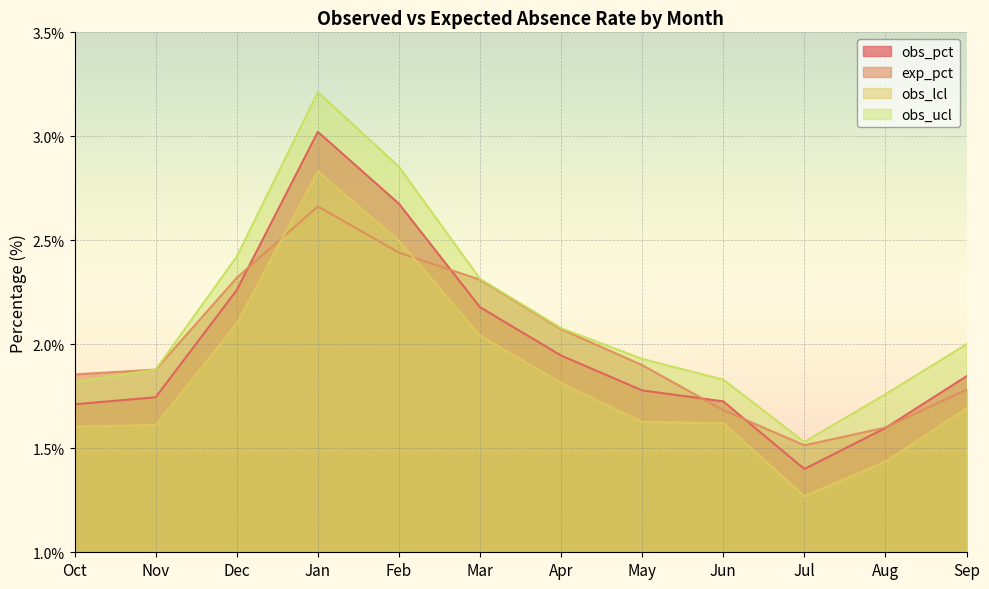

How many data points does each series have?

12